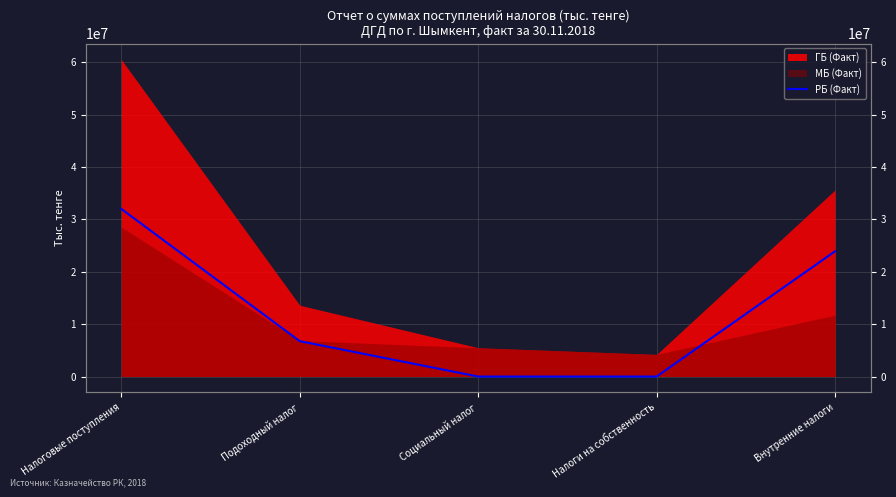

True or false: there are more than 1 points higher than both neighbors.

False